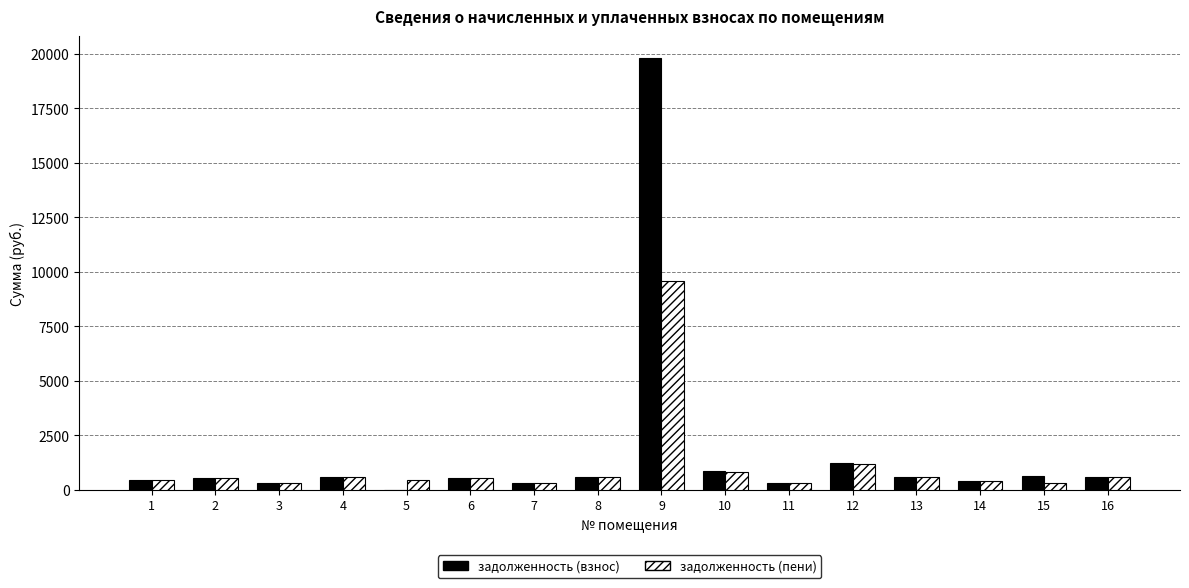

At which label is задолженность (пени) closest to 4938?

12